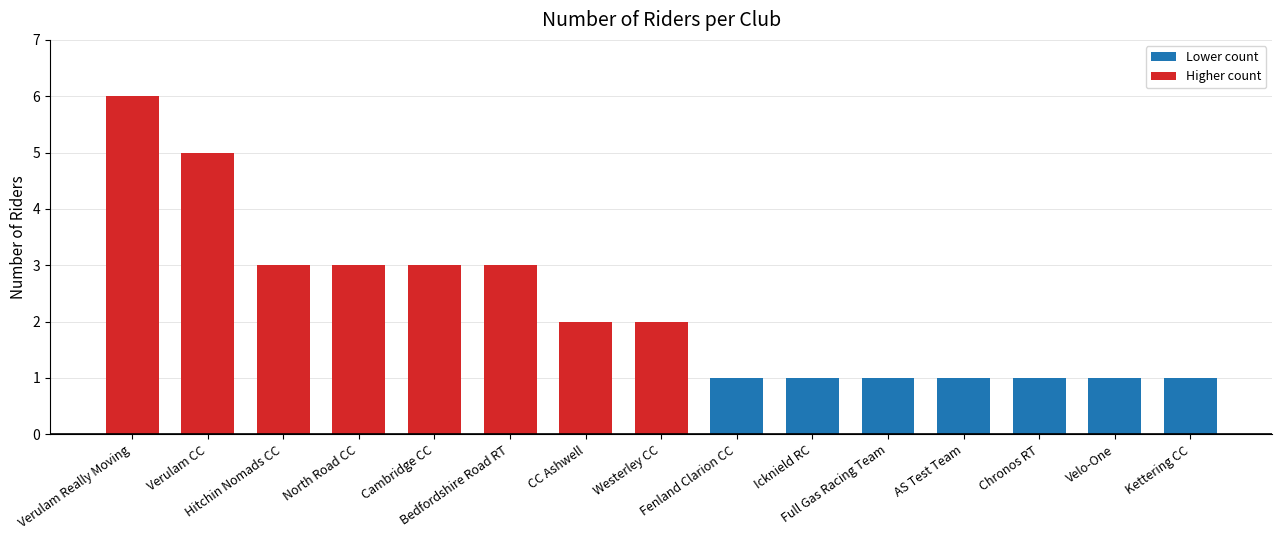

What is the smallest value displayed?

1